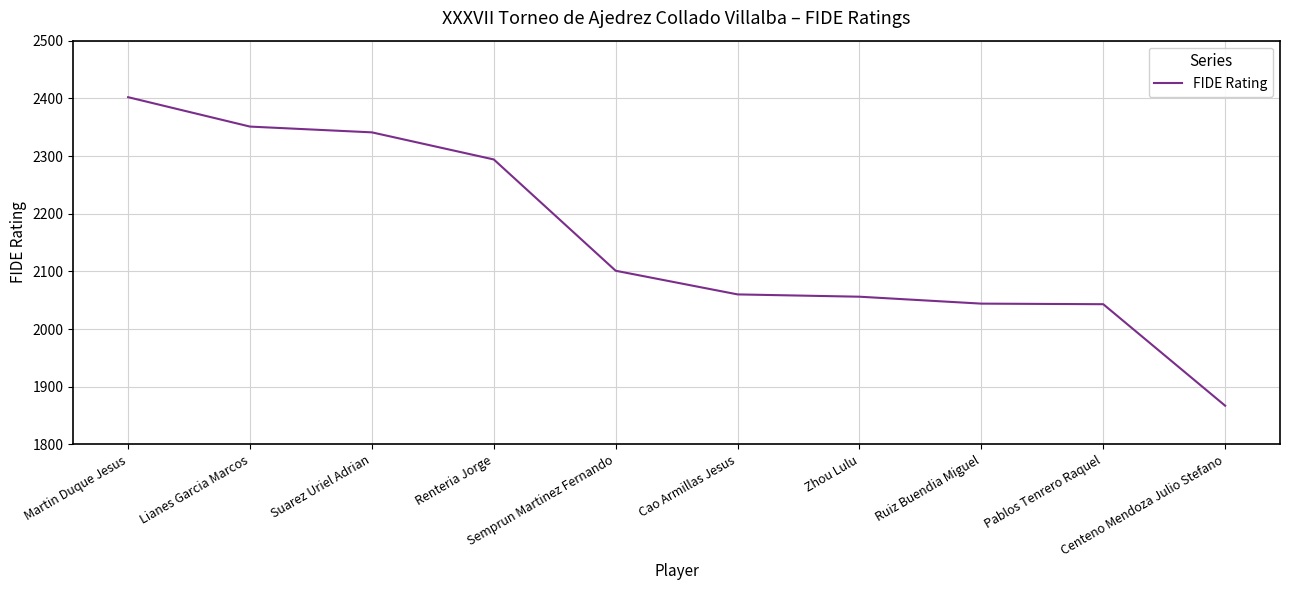

What is the greatest value displayed?

2402